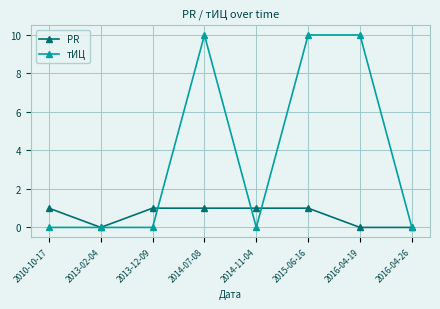

True or false: тИЦ has a value of 0 at 2016-04-26.

True